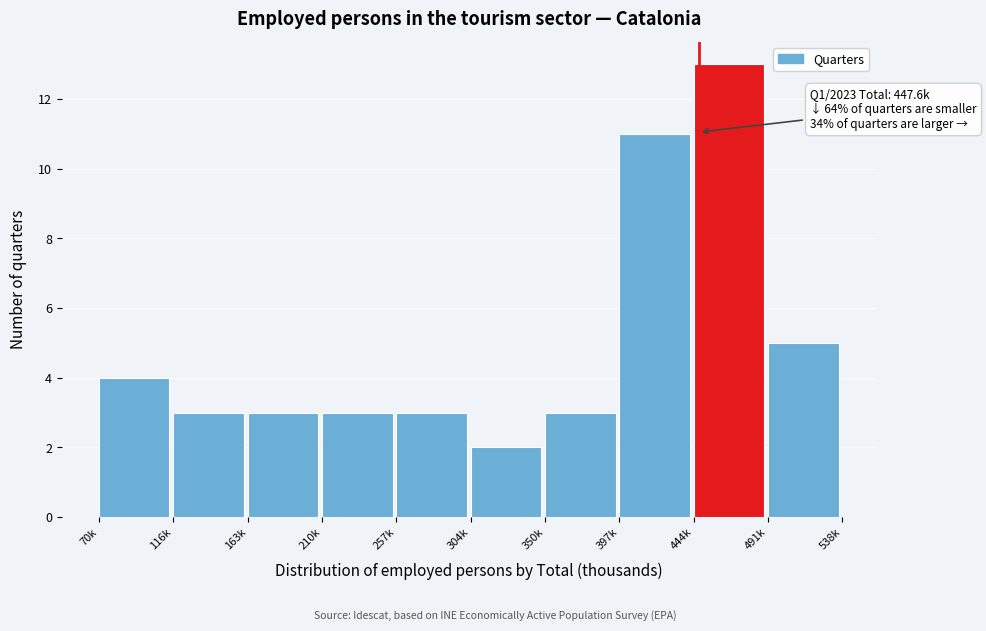

Reading left to right, extract all data points from this chart.

4	3	3	3	3	2	3	11	13	5